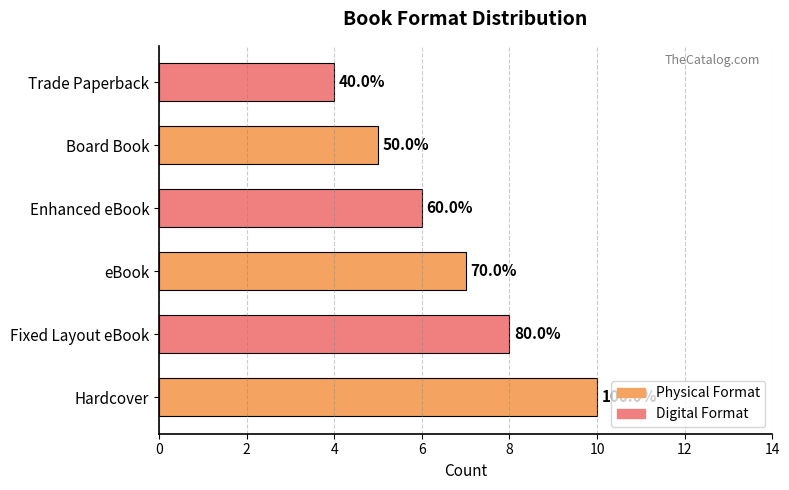

How many bars are there in total?

6